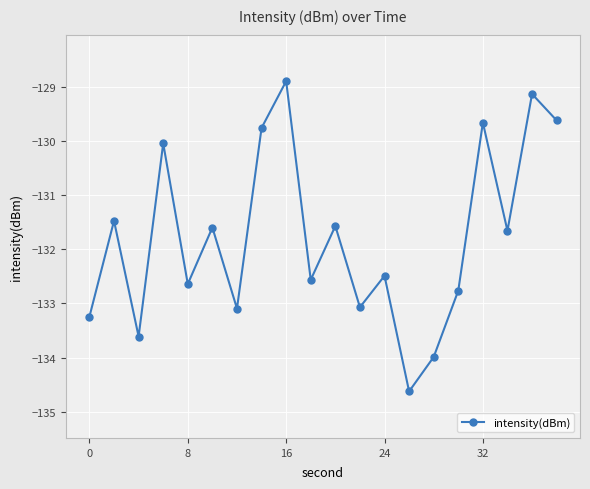

What is the average value?

-131.8